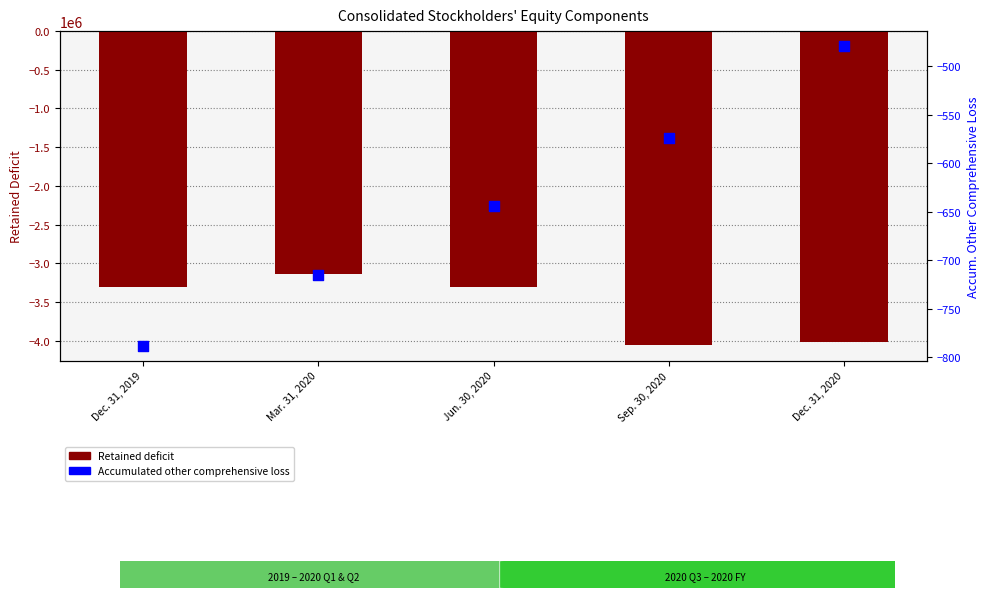

At which category is the sum across all series the highest?

Mar. 31, 2020